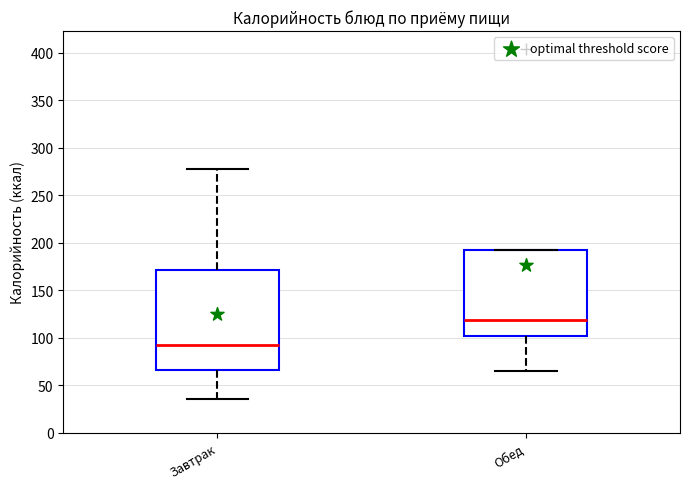

Comparing the boxes themselves (not the whiskers), which one is the tallest?

Завтрак